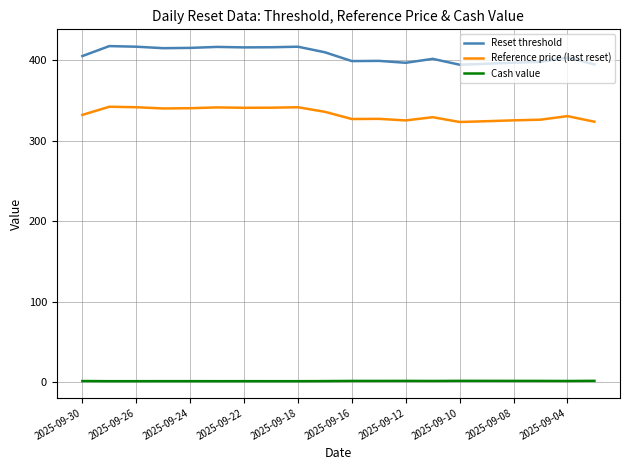

Which series has the widest spread of values?

Reset threshold